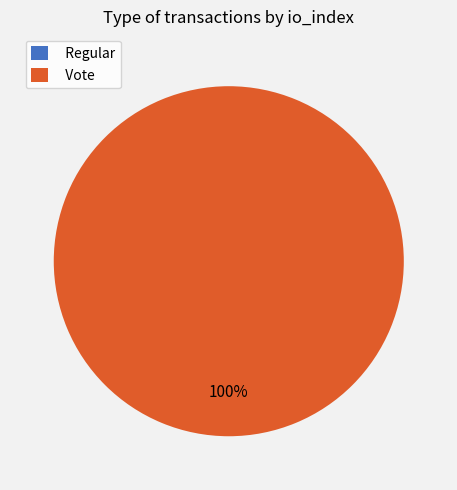

Rank the categories by value from lowest to highest.

Regular, Vote